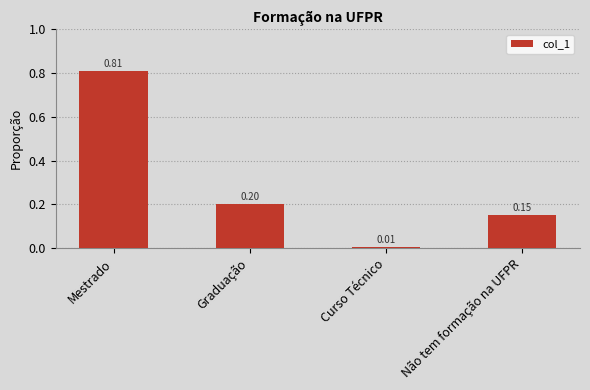

At which category does the chart reach its peak across all series?

Mestrado